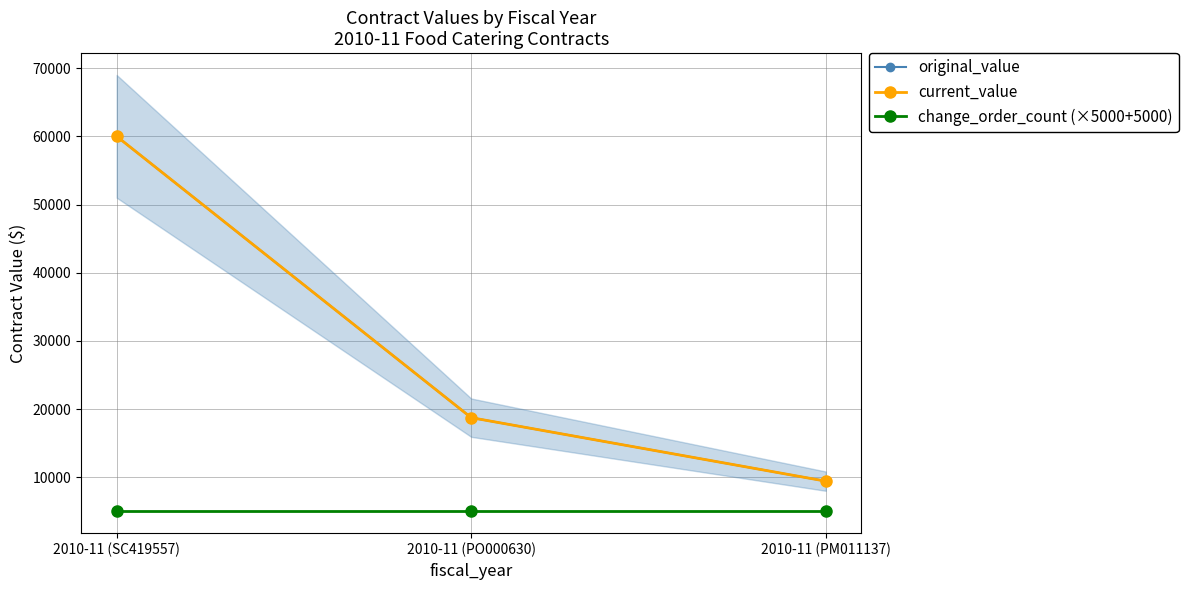

Is it true that current_value equals 18739.0 at 2010-11 (PO000630)?

True